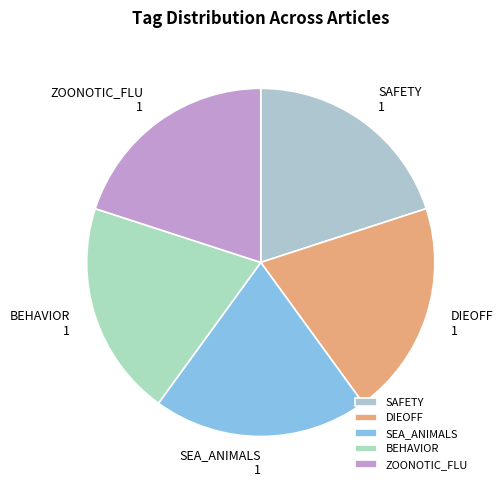

The SEA_ANIMALS slice represents 14% of the pie. True or false?

False